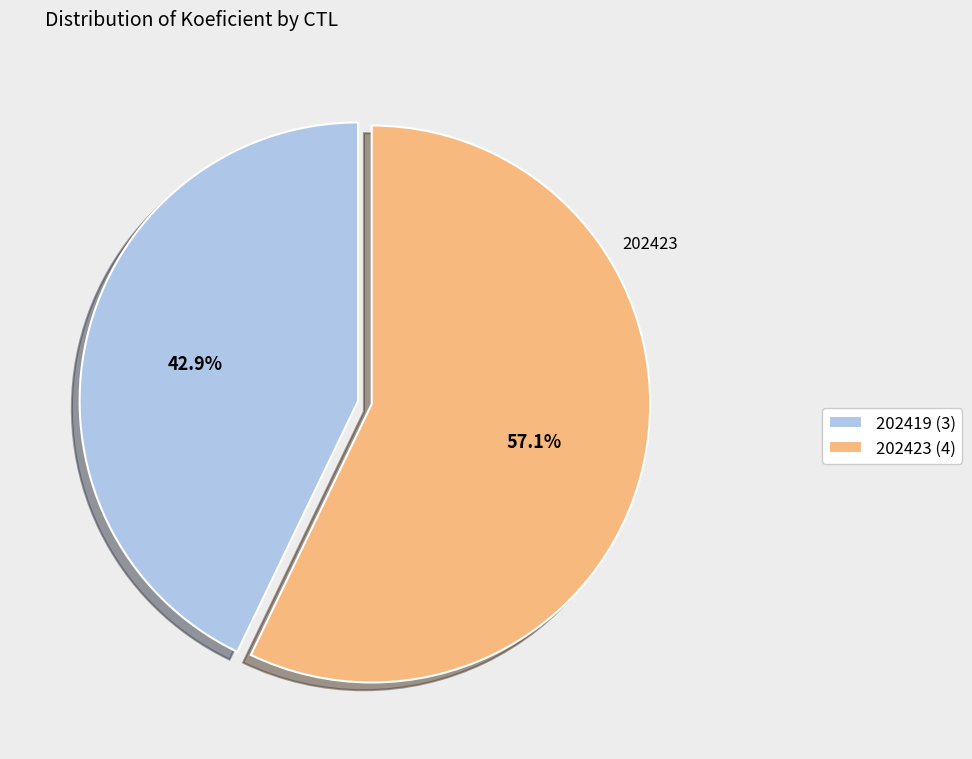

To the nearest percent, what is the average slice percentage?

50%